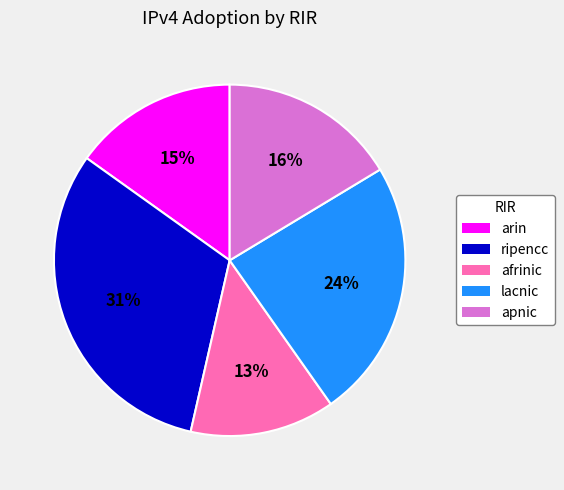

To the nearest percent, what percentage of the pie is lacnic?

24%